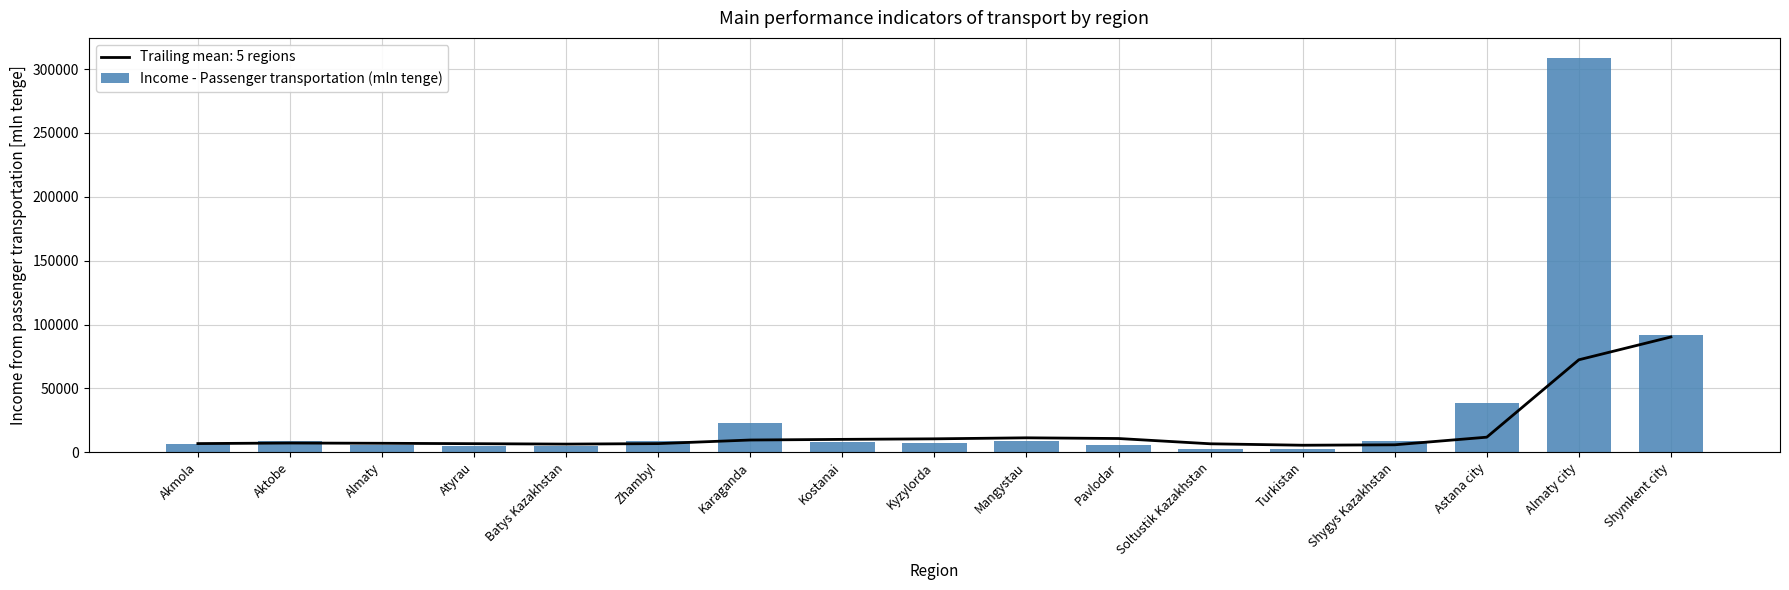

At which category does the chart reach its peak across all series?

Almaty city